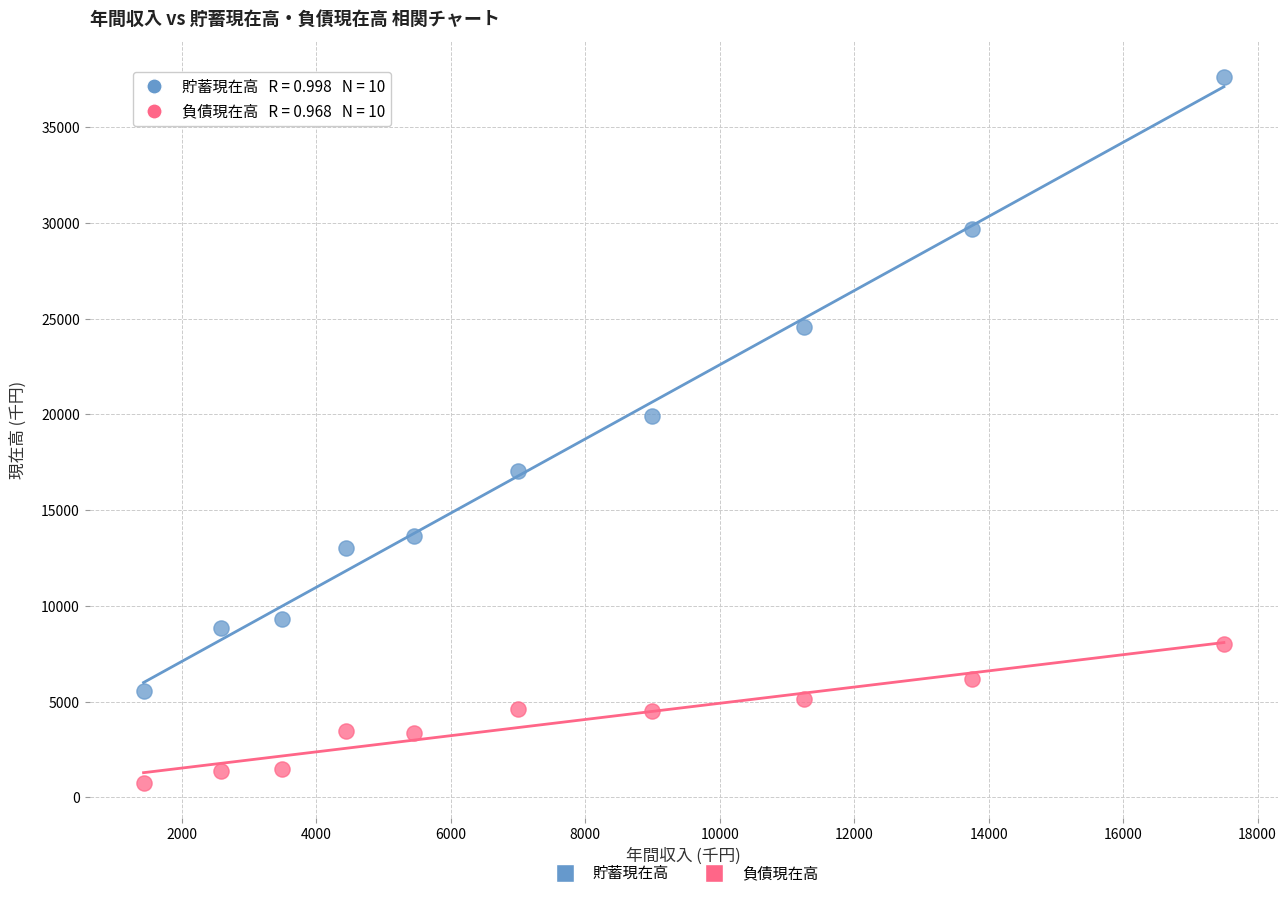

Which series has the largest Y range (max minus min)?

貯蓄現在高